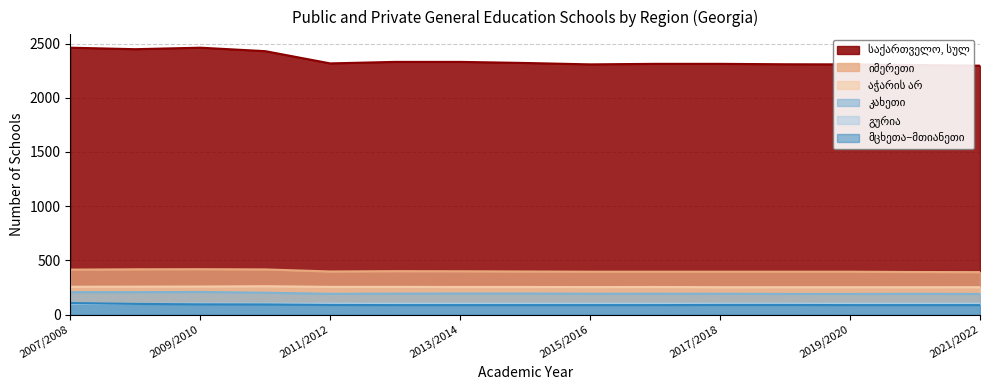

What is the difference between the საქართველო, სულ values at 2012/2013 and 2017/2018?

18